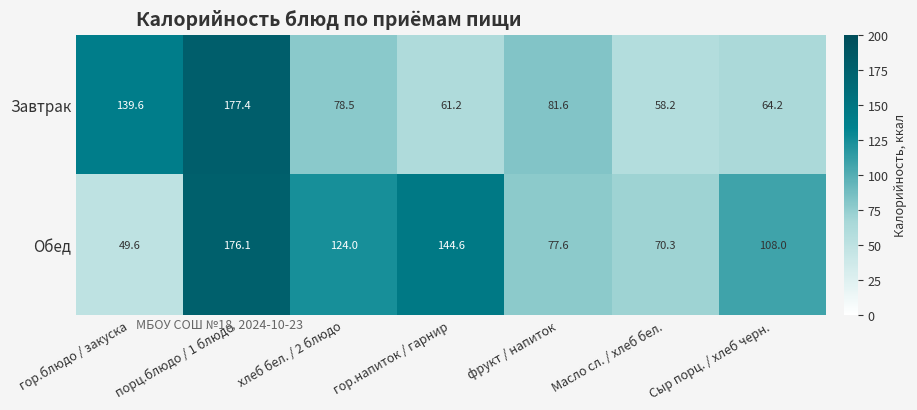

Is it true that Обед equals 65.1 at гор.блюдо / закуска?

False